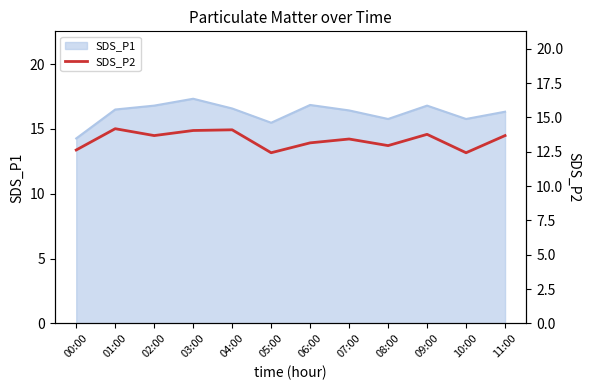

Is it true that the value at 08:00 is 12.9?

True